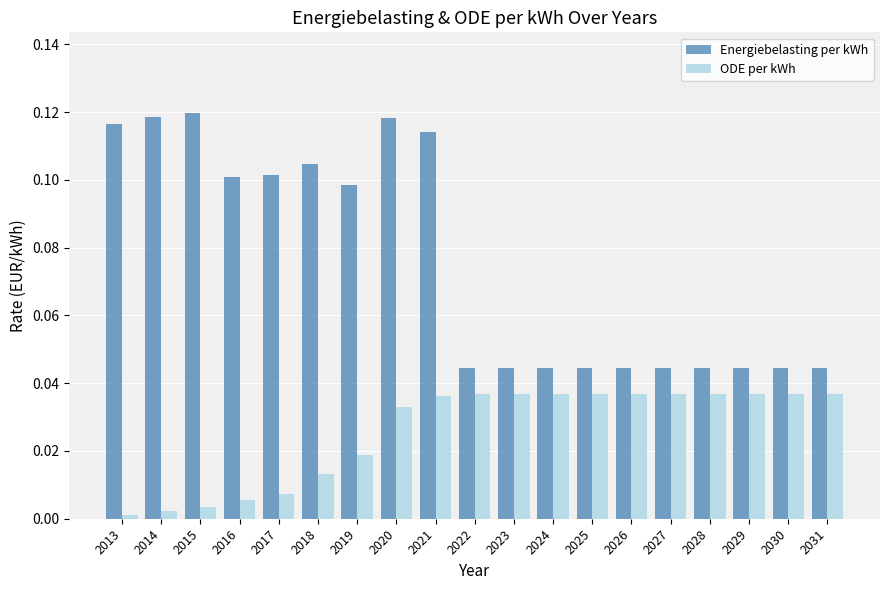

Is the value of ODE per kWh at 2022 greater than the value of Energiebelasting per kWh at 2023?

No